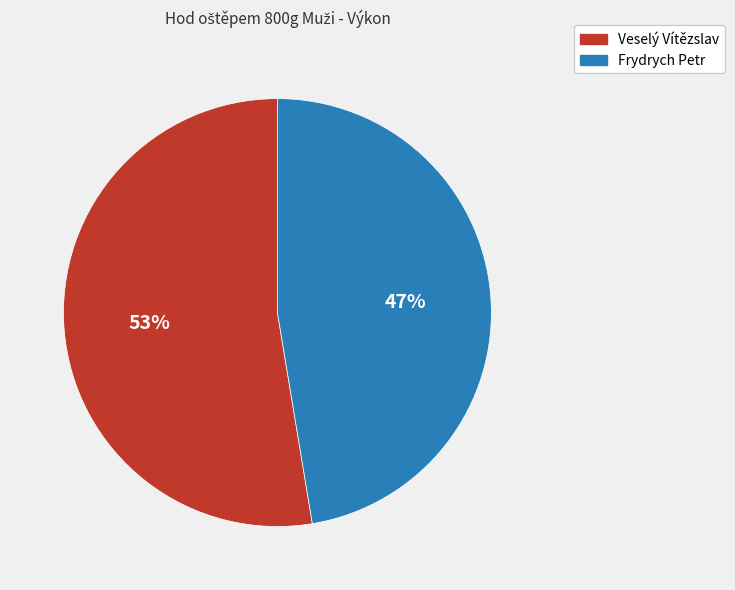

Which slice is the largest?

Veselý Vítězslav